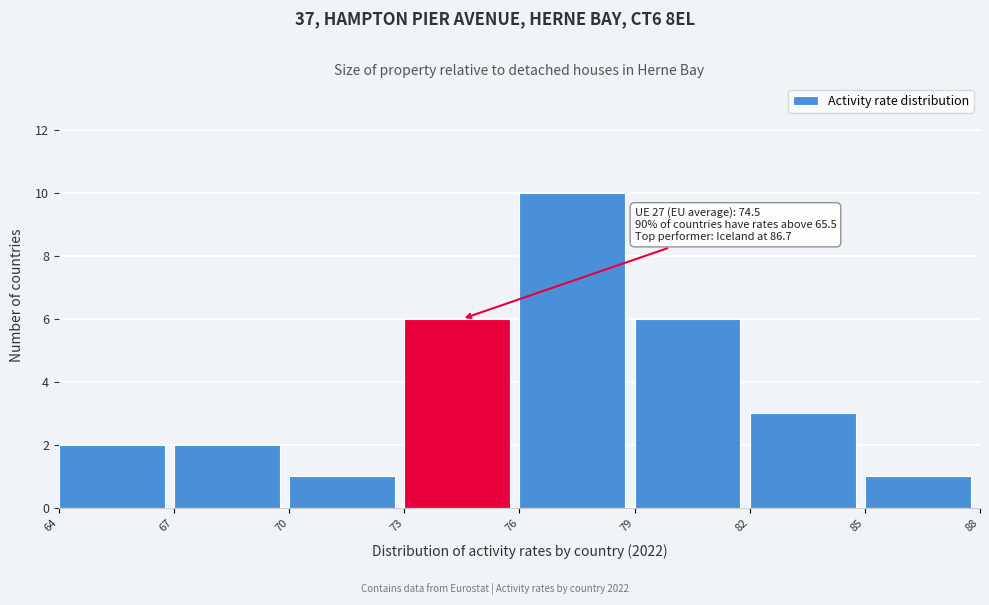

Over which range of the x-axis is the bar tallest?

76 to 79